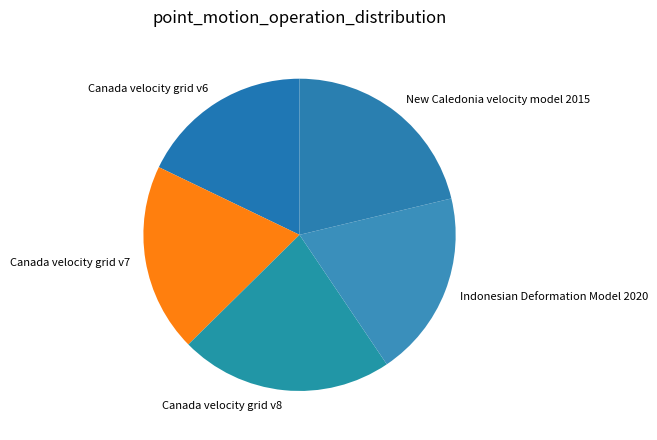

The New Caledonia velocity model 2015 slice represents 29% of the pie. True or false?

False